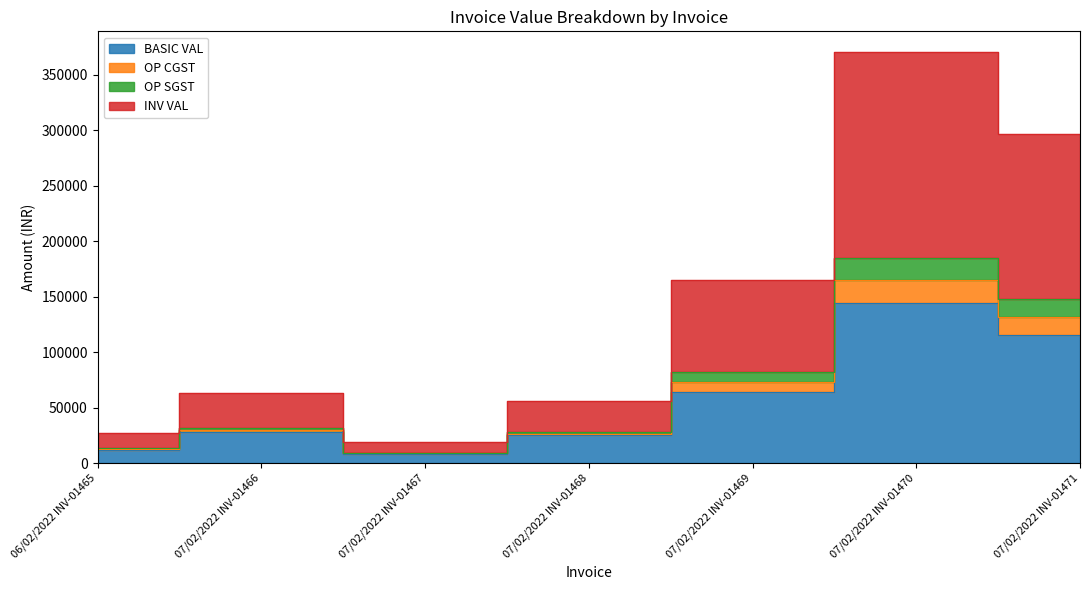

Where is INV VAL nearest to the value 86973?

07/02/2022 INV-01469